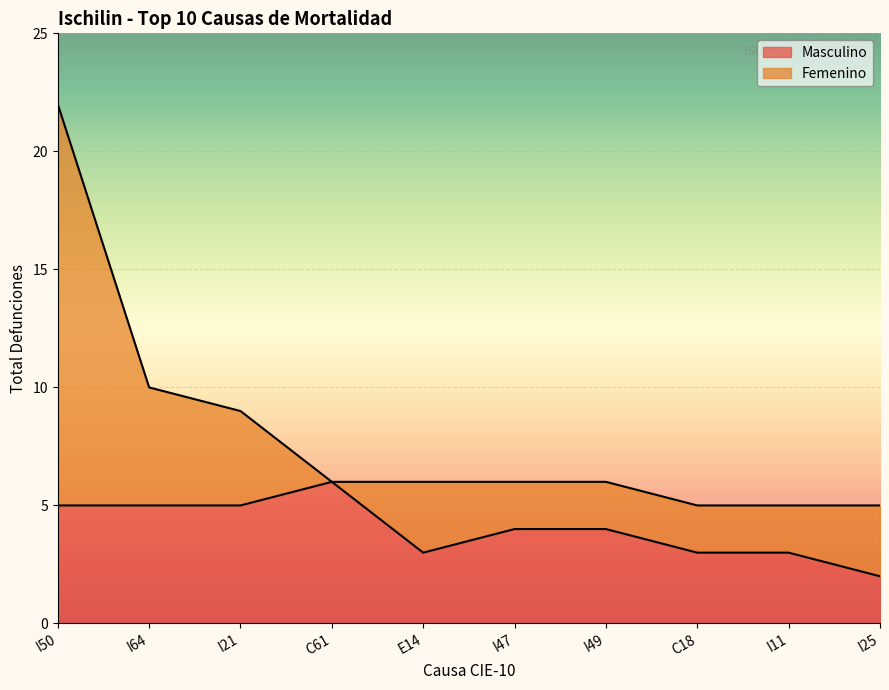

Where is the data nearest to the value 4?

I47